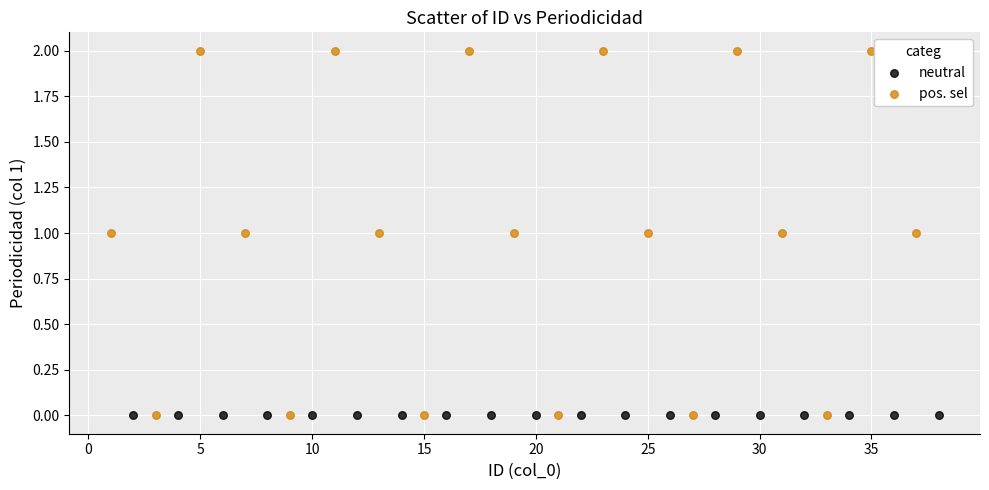

What are all the series names shown in the legend?

neutral, pos. sel